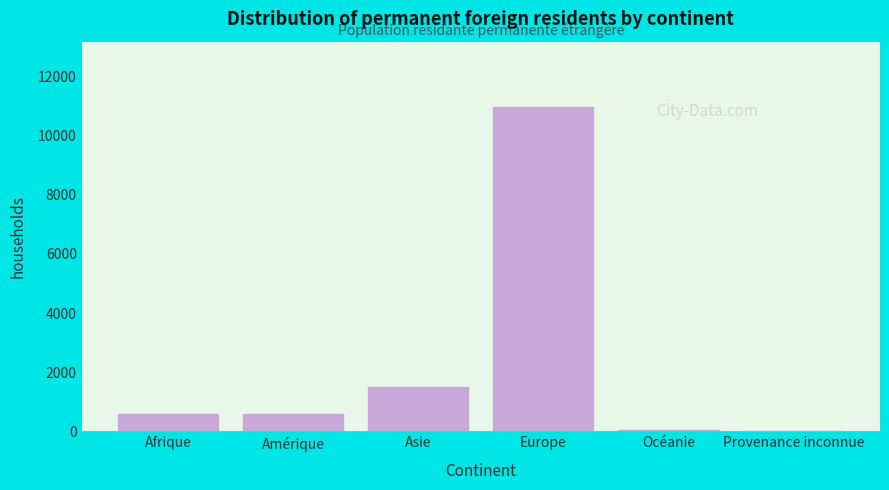

At which label is the value closest to 5498?

Asie